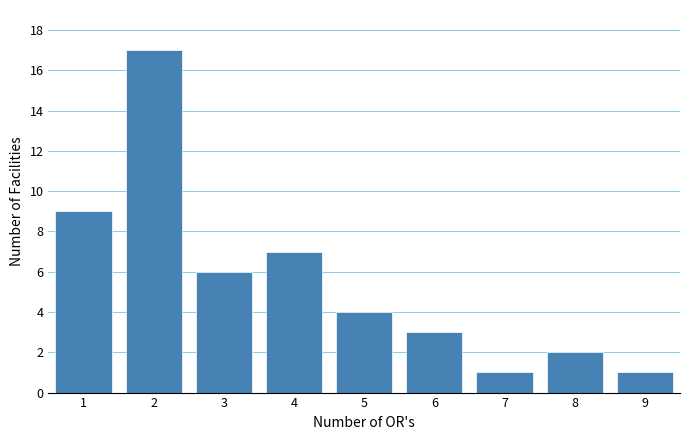

Reading left to right, list every bar in this chart as the range it spans on the x-axis followed by its height. The values are not printed on the chart, so give them approximately, as read against the axis.

0.5 to 1.5: 9
1.5 to 2.5: 17
2.5 to 3.5: 6
3.5 to 4.5: 7
4.5 to 5.5: 4
5.5 to 6.5: 3
6.5 to 7.5: 1
7.5 to 8.5: 2
8.5 to 9.5: 1